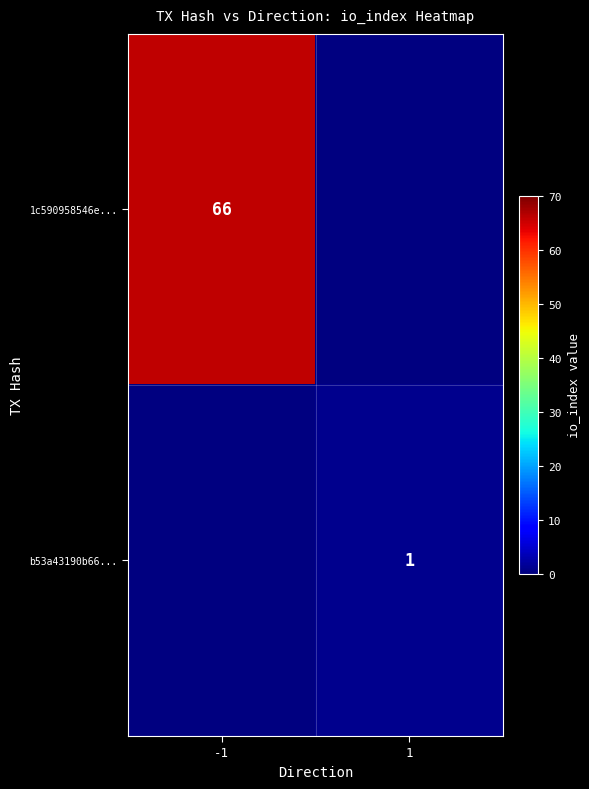

The value of 1c590958546e... at -1 is 41. True or false?

False